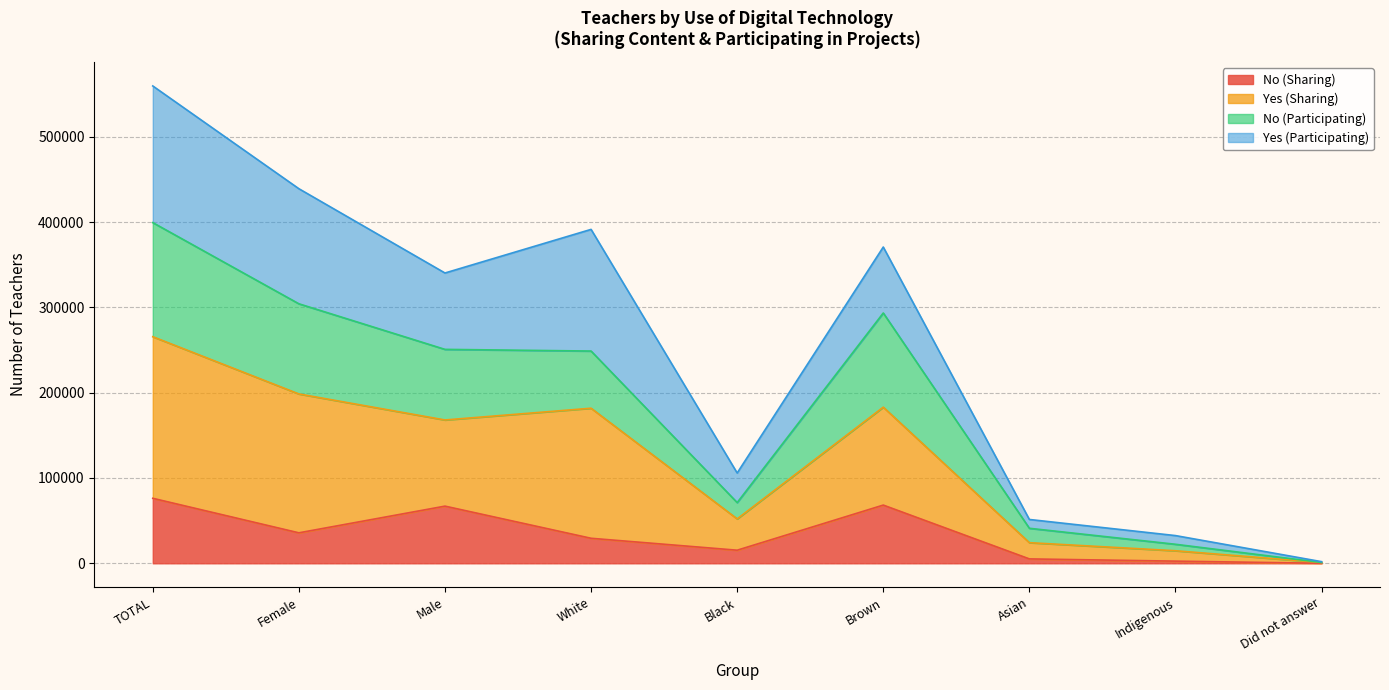

What is the total value across all series at Brown?

370763